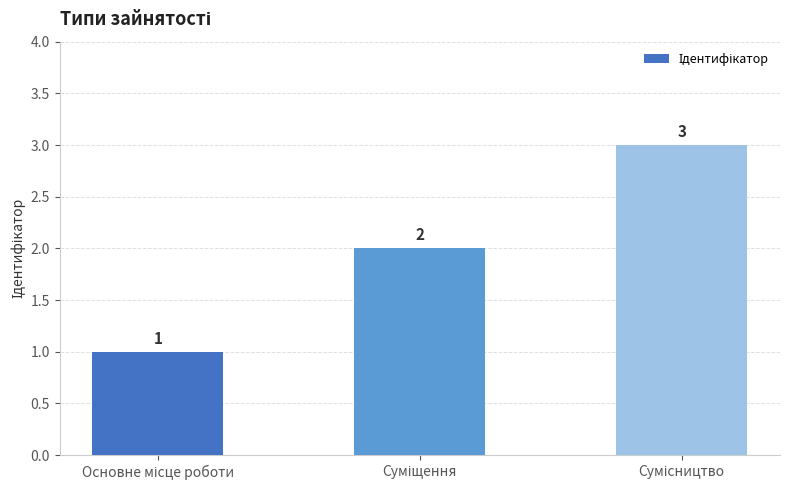

Are the bars grouped side by side (vs. stacked)?

No